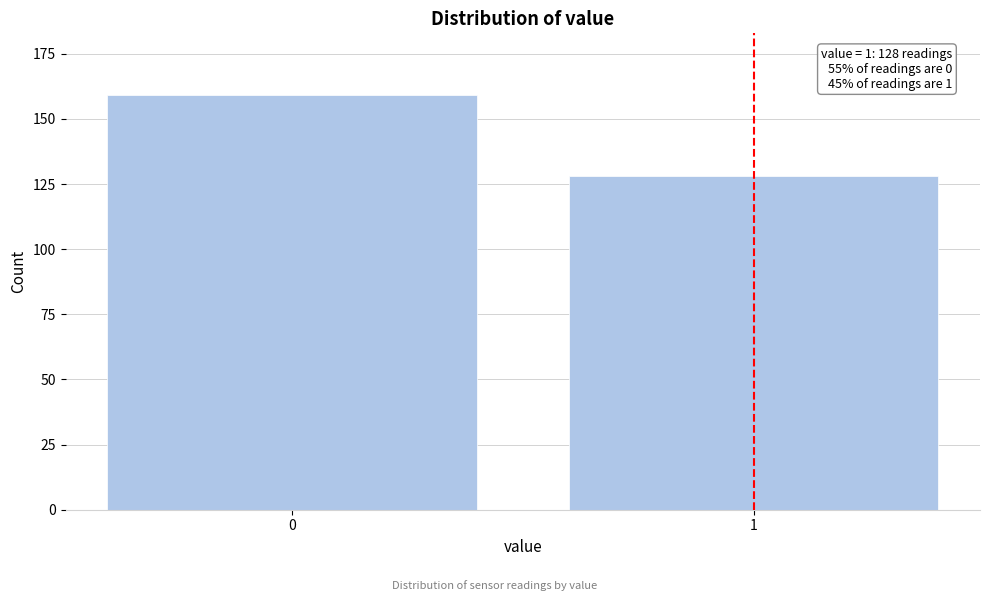

Reading left to right, what are all the values shown in this chart?

0=159	1=128